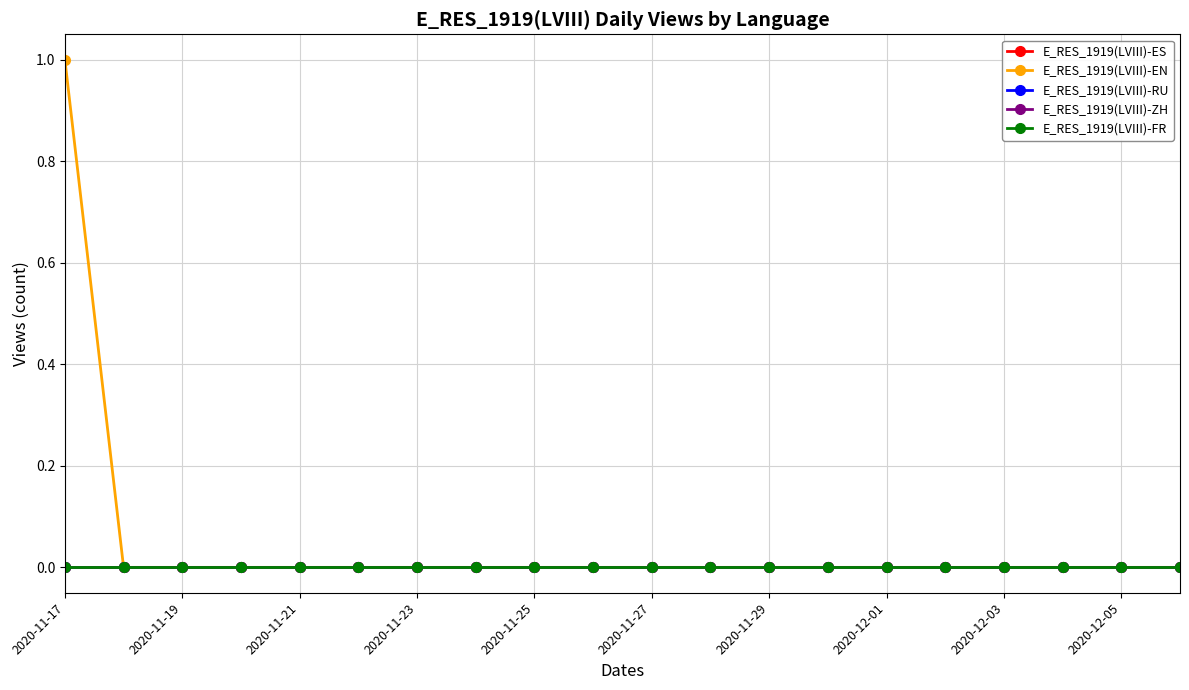

At which category is the sum across all series the highest?

2020-11-17